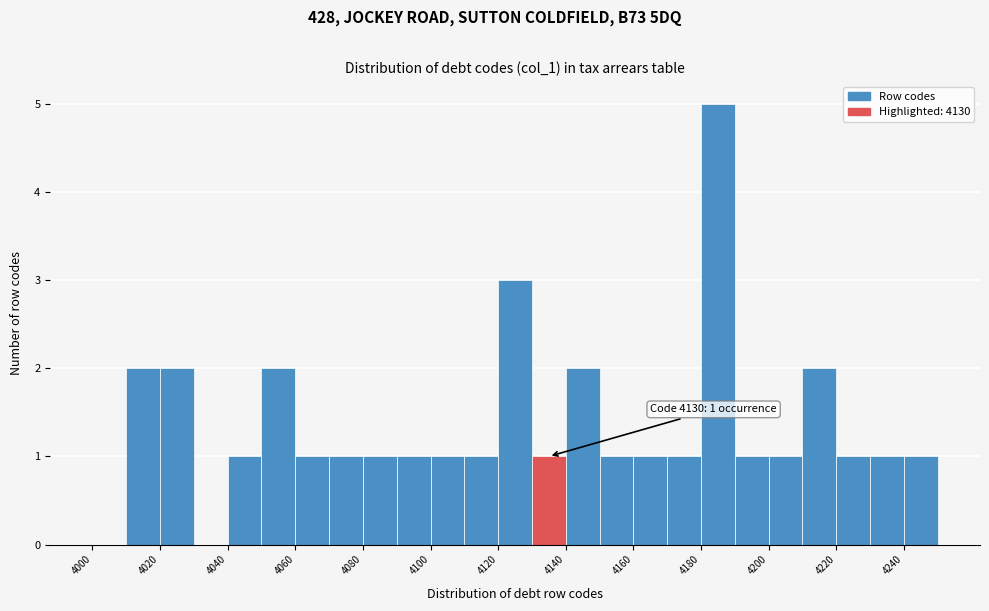

Which range on the x-axis has the tallest bar?

4180 to 4190